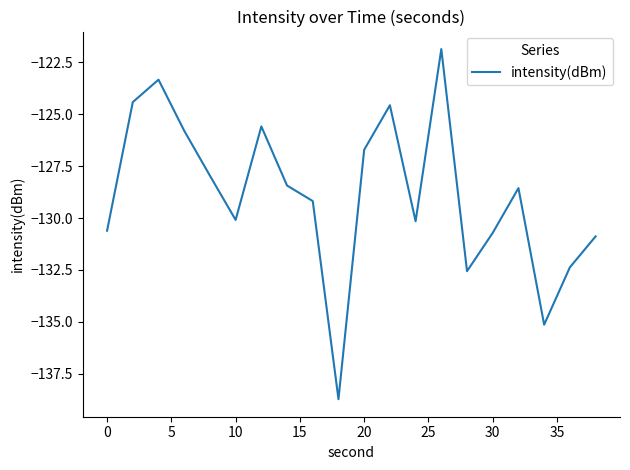

What is the smallest value displayed?

-138.7